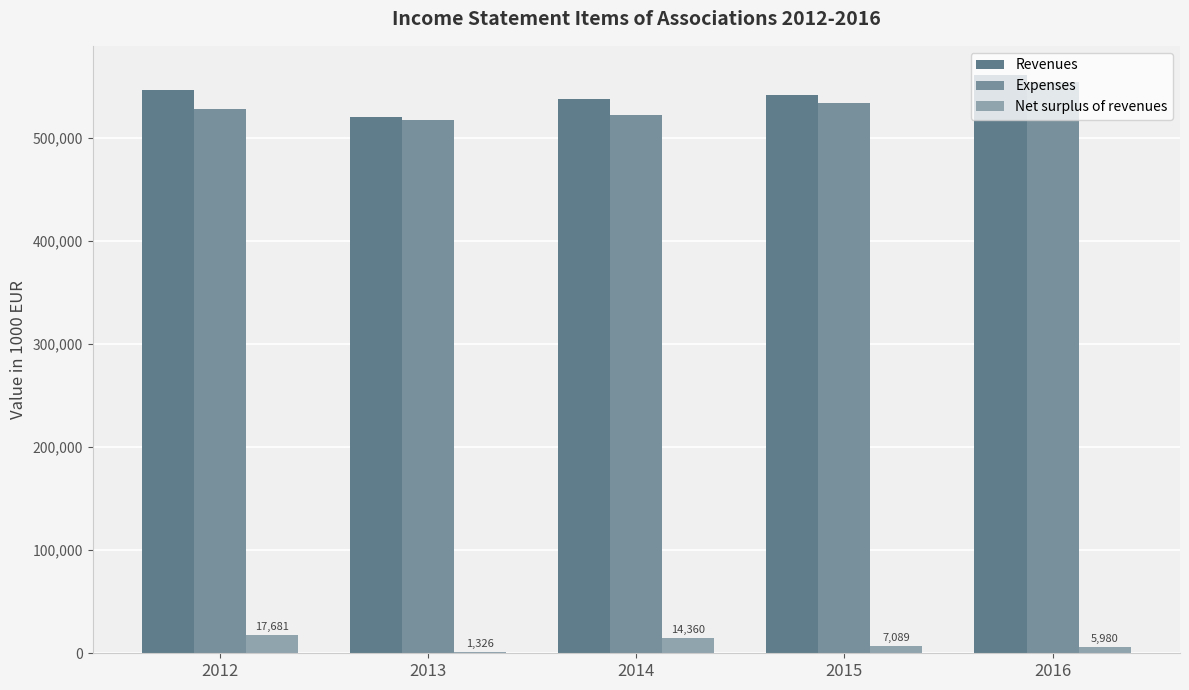

Which series changed the most between 2012 and 2015?

Net surplus of revenues